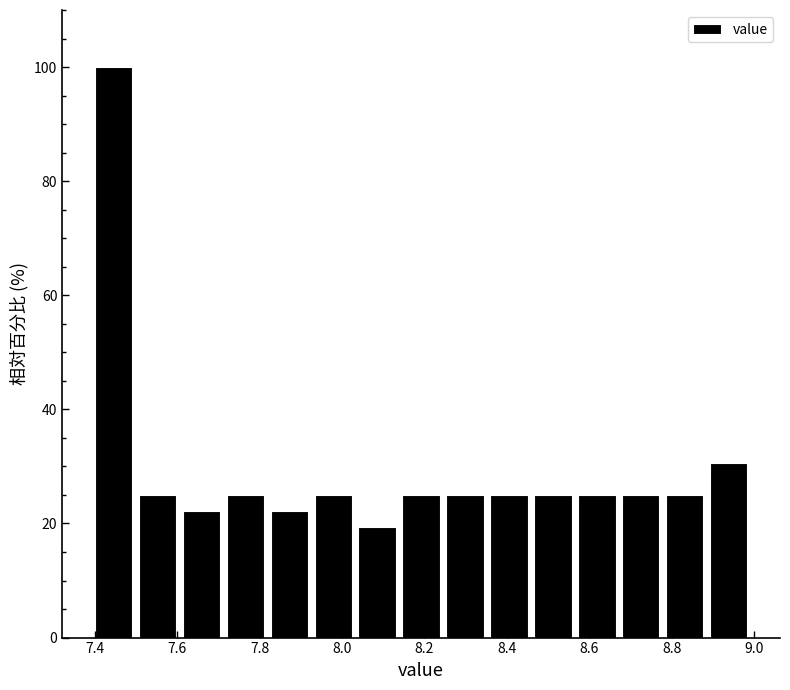

Reading left to right, transcribe this chart: for each bar, give the range it covers on the x-axis and its height. Neither the bar edges nor the heights are printed on the chart, so give them approximately, as read against the axes.

7.40 to 7.50: 100
7.50 to 7.62: 26
7.62 to 7.72: 22
7.72 to 7.82: 26
7.82 to 7.94: 22
7.94 to 8.04: 26
8.04 to 8.14: 20
8.14 to 8.26: 26
8.26 to 8.36: 26
8.36 to 8.46: 26
8.46 to 8.58: 26
8.58 to 8.68: 26
8.68 to 8.78: 26
8.78 to 8.90: 26
8.90 to 9.00: 30